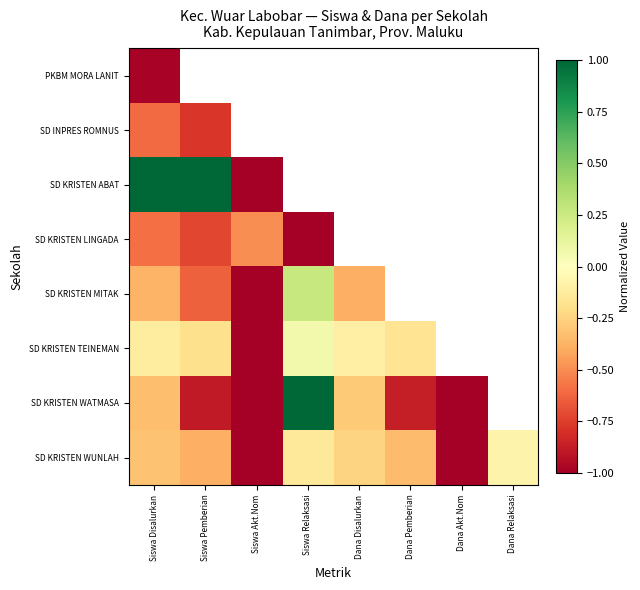

Which series has the largest range (max minus min)?

SD KRISTEN ABAT